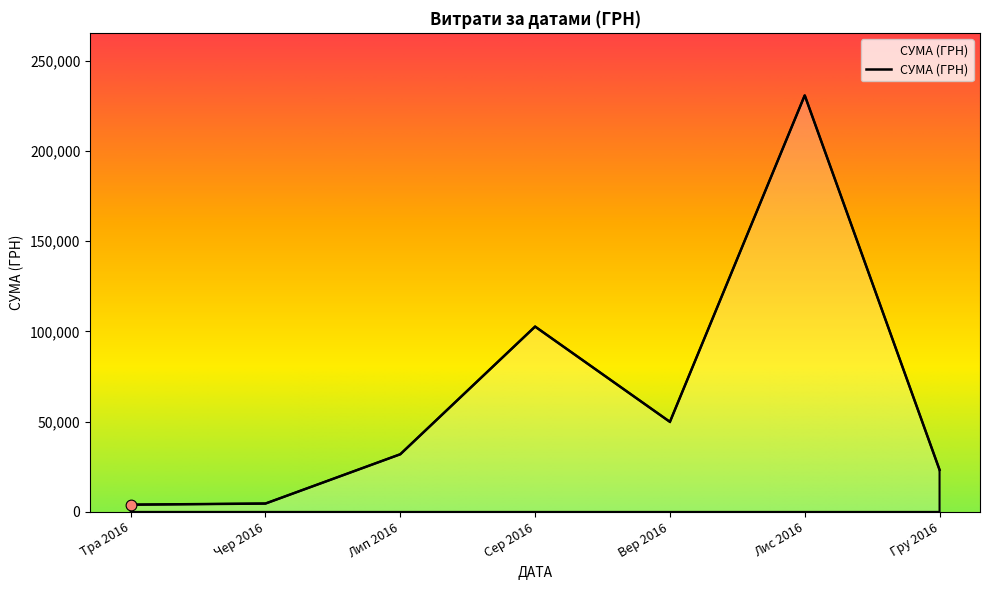

What is the change in value from Лип 2016 to Гру 2016?

-8640.5